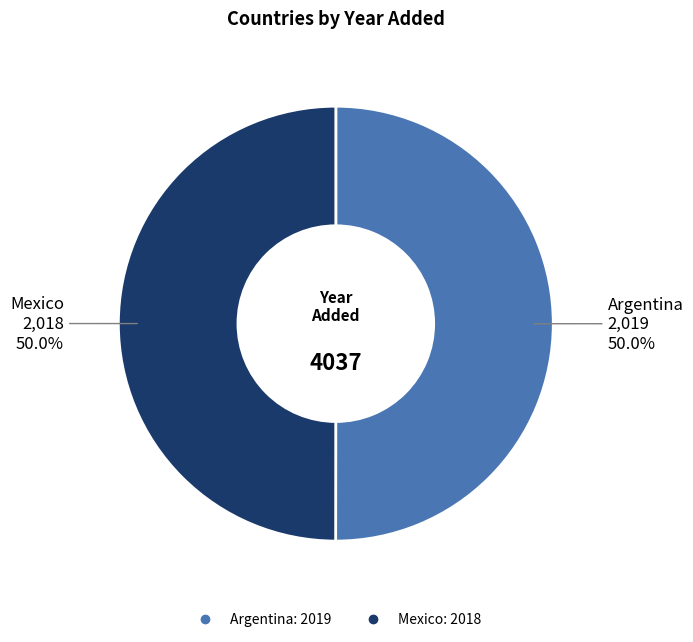

How many slices are in this pie chart?

2